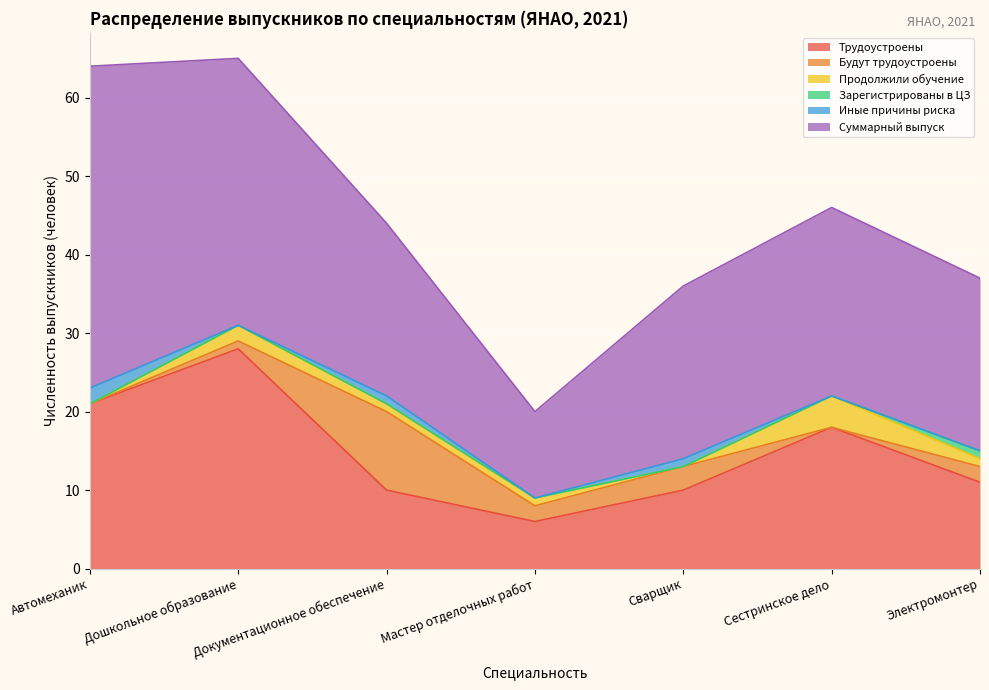

True or false: Будут трудоустроены and Трудоустроены cross at least once.

False